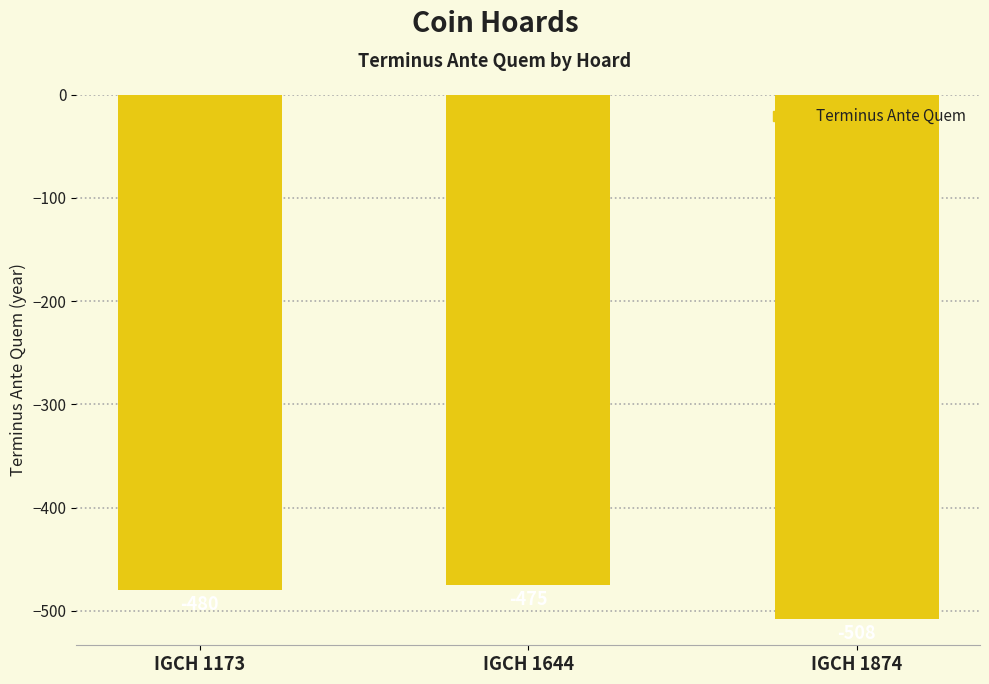

Are the bars horizontal?

No